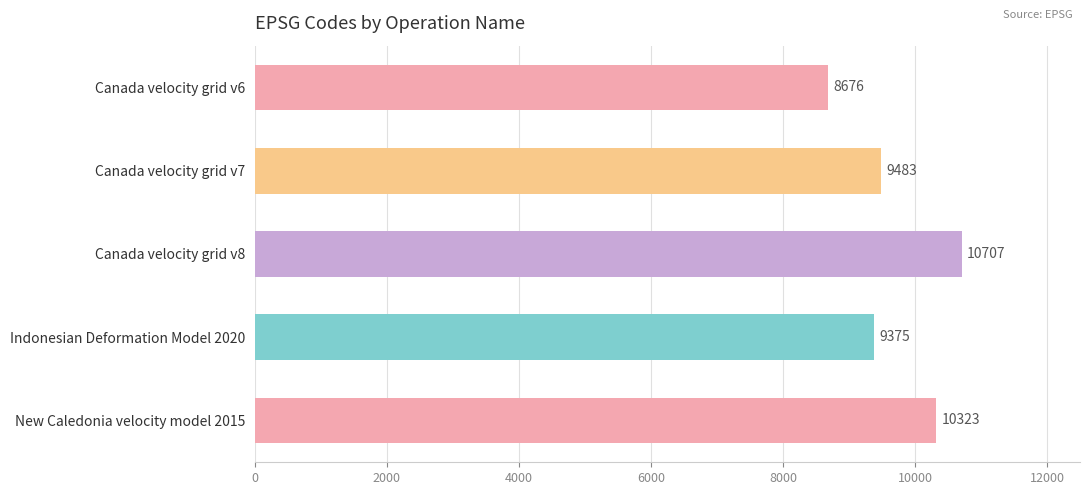

What is the average value?

9713